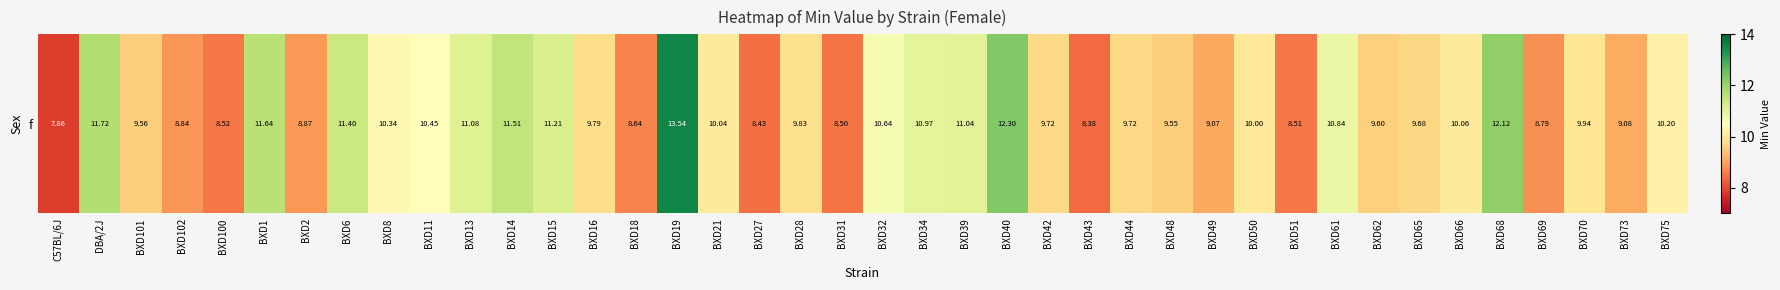

Which has a higher value, BXD73 or BXD42?

BXD42